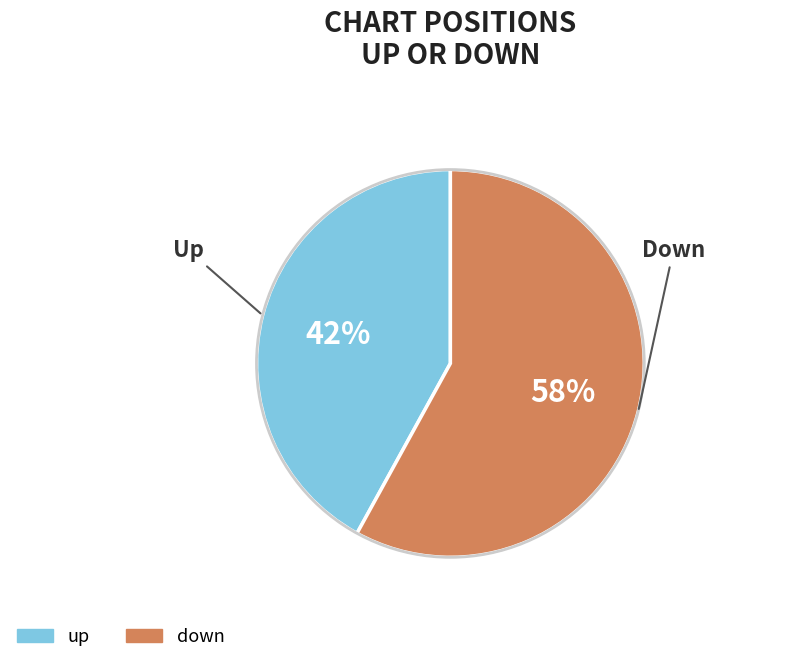

Which slice represents more than half of the pie?

down